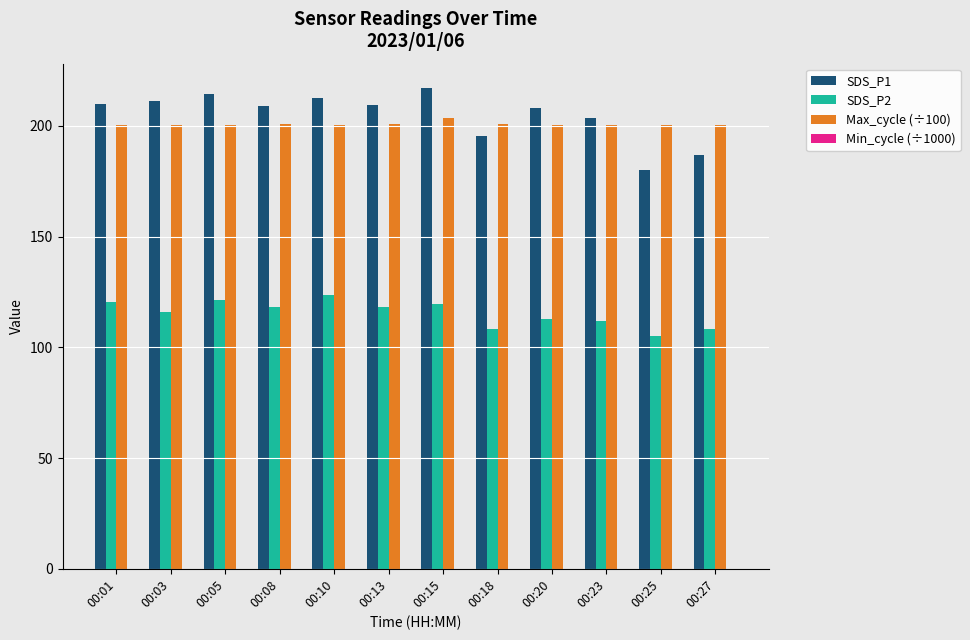

What is the maximum value shown in the chart?

217.3